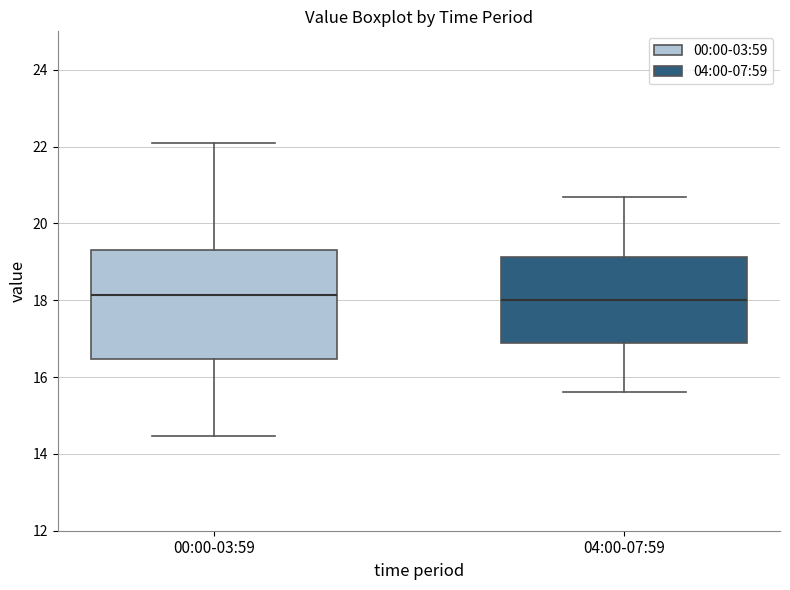

Reading left to right, transcribe this box plot: for each box, give where its median line is, the range the box spans, and where its two whiskers end, as read against the y-axis. The values are not printed on the chart, so give them approximately, as read against the axis.

00:00-03:59: median 18.2, box 16.4 to 19.4, whiskers 14.4 to 22.2
04:00-07:59: median 18.0, box 16.8 to 19.2, whiskers 15.6 to 20.8